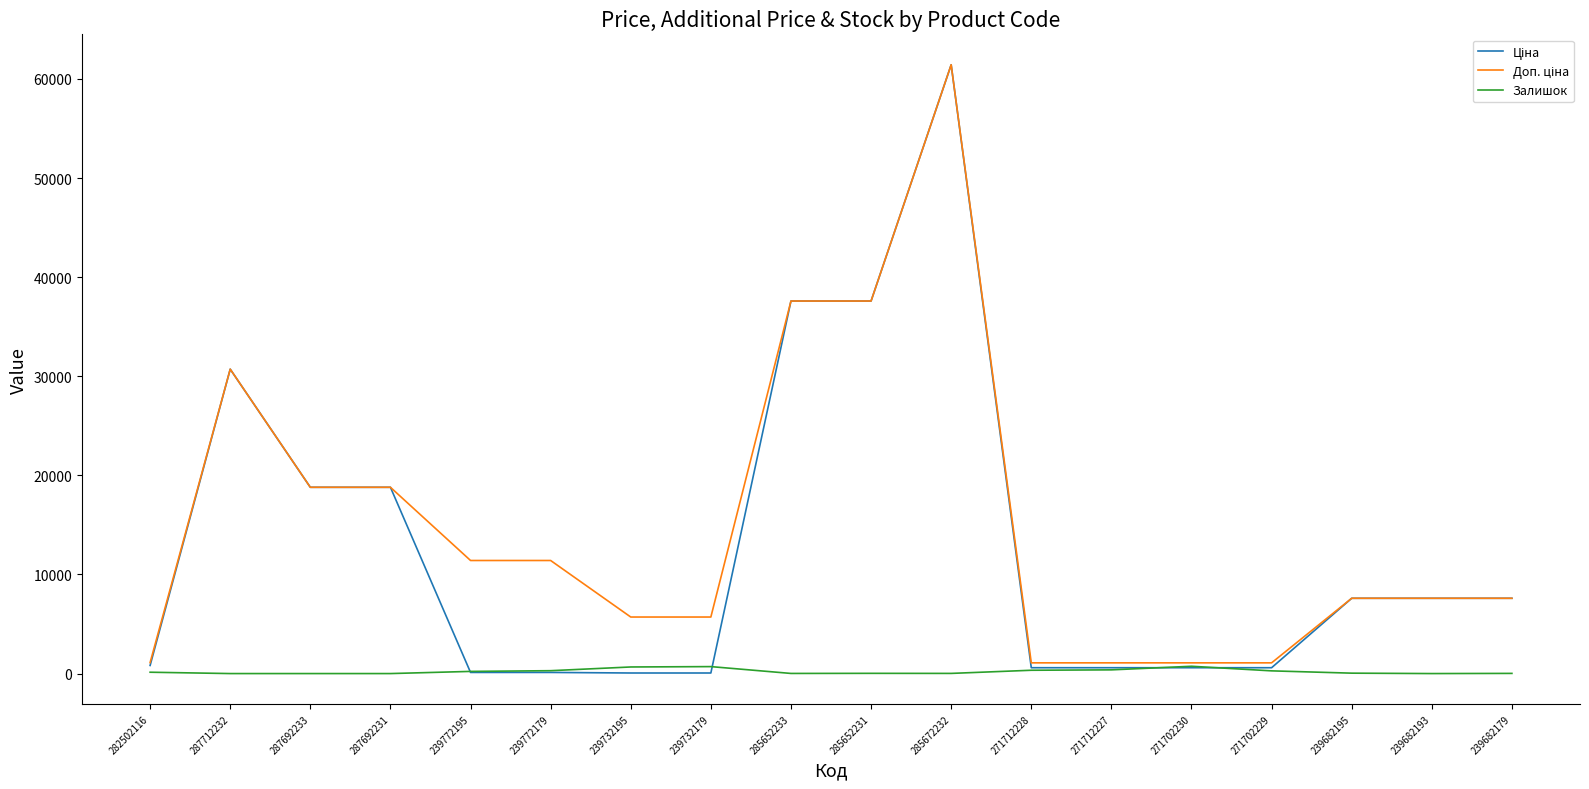

At which category is the sum across all series the highest?

285672232